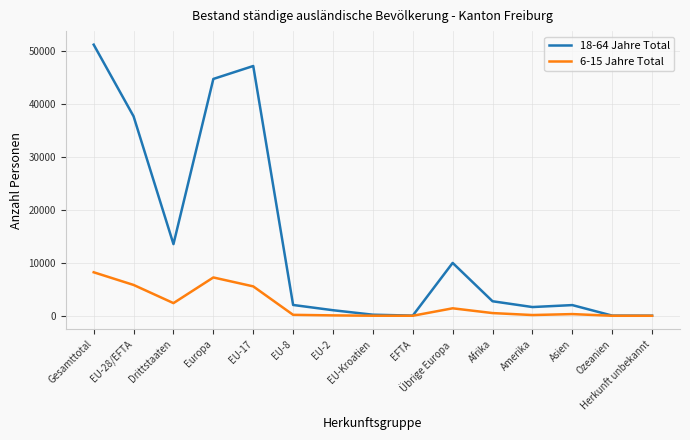

At which label does 18-64 Jahre Total reach its peak?

Gesamttotal